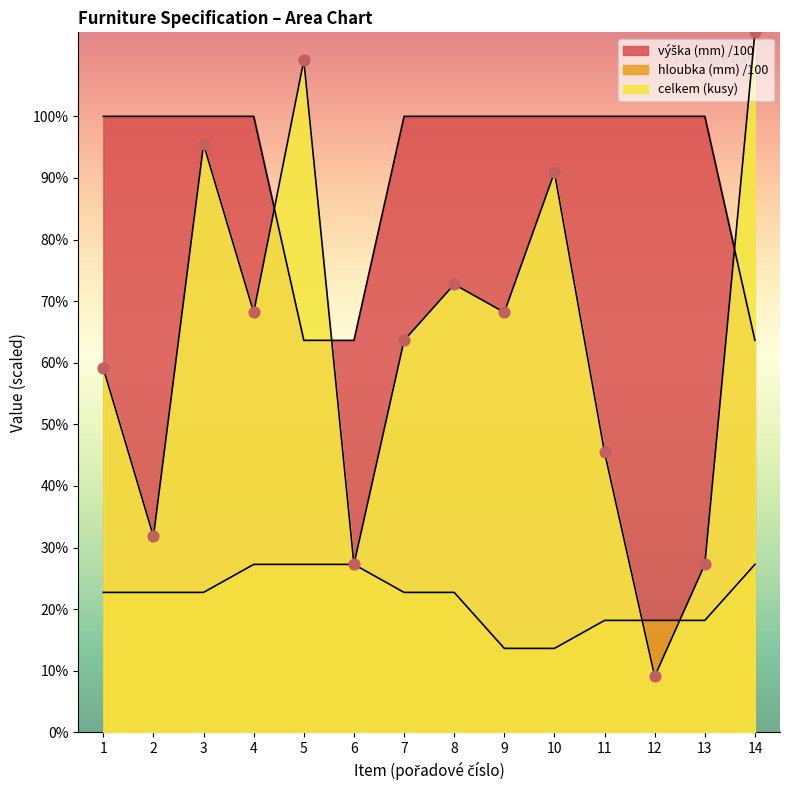

Which series contains the highest Y value?

celkem (kusy)